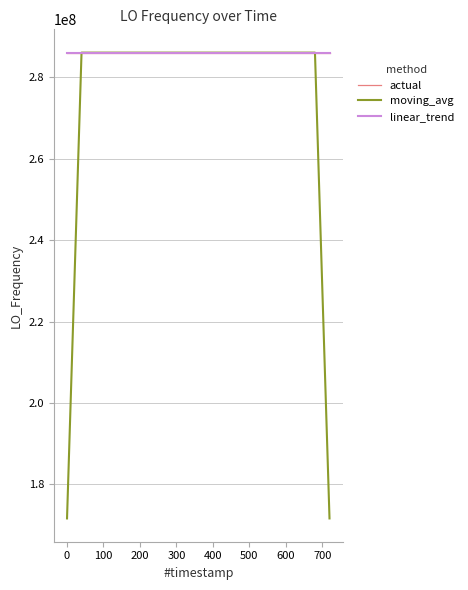

What is the minimum value shown in the chart?

171628198.9